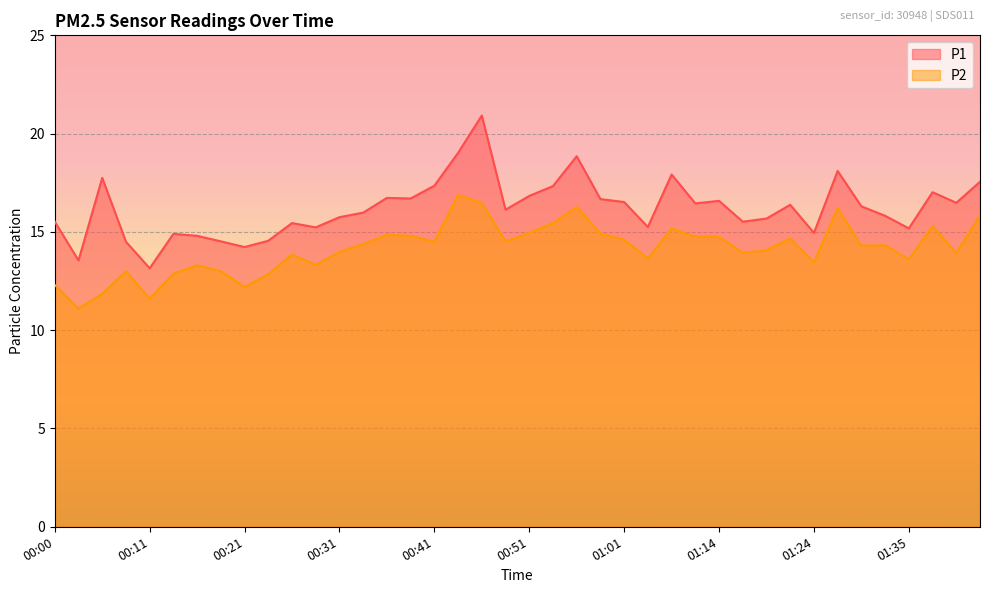

Is it true that P1 equals 17.0 at 01:37?

True